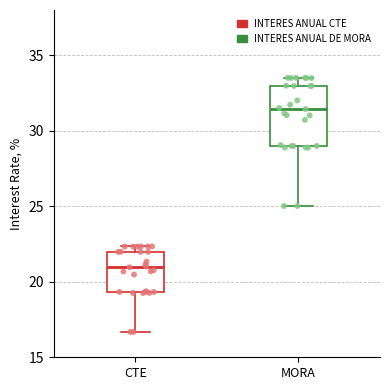

Where does the median line of the box for MORA sit on the y-axis? The values are not printed on the chart, so give them approximately, as read against the axis.

31.5